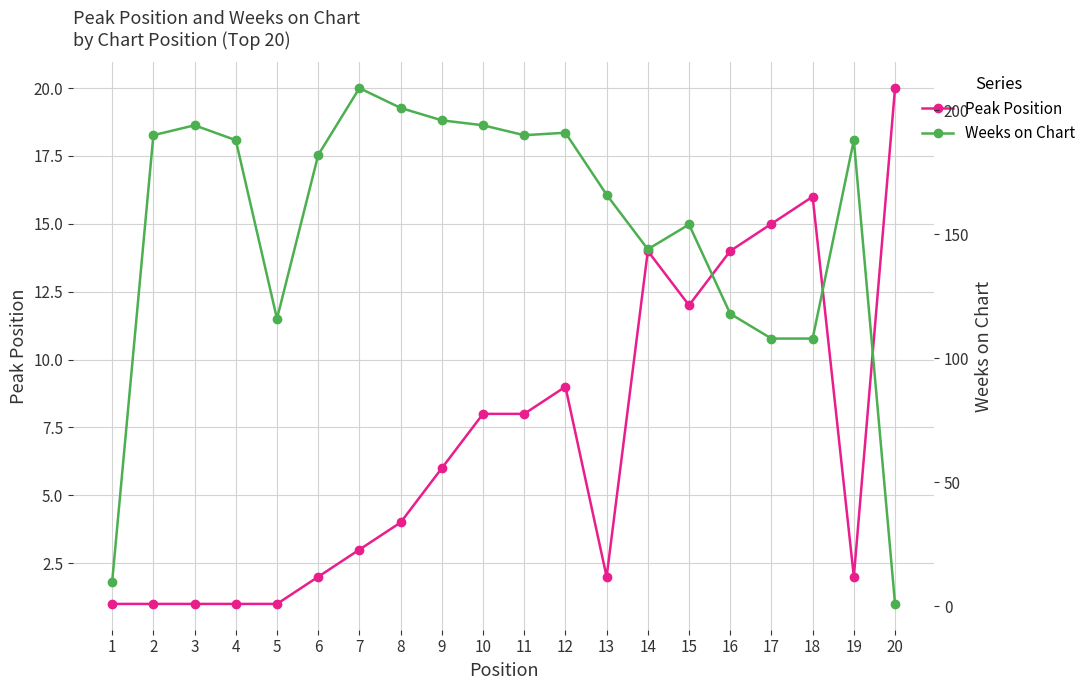

Which series changed the most between 9 and 14?

Weeks on Chart